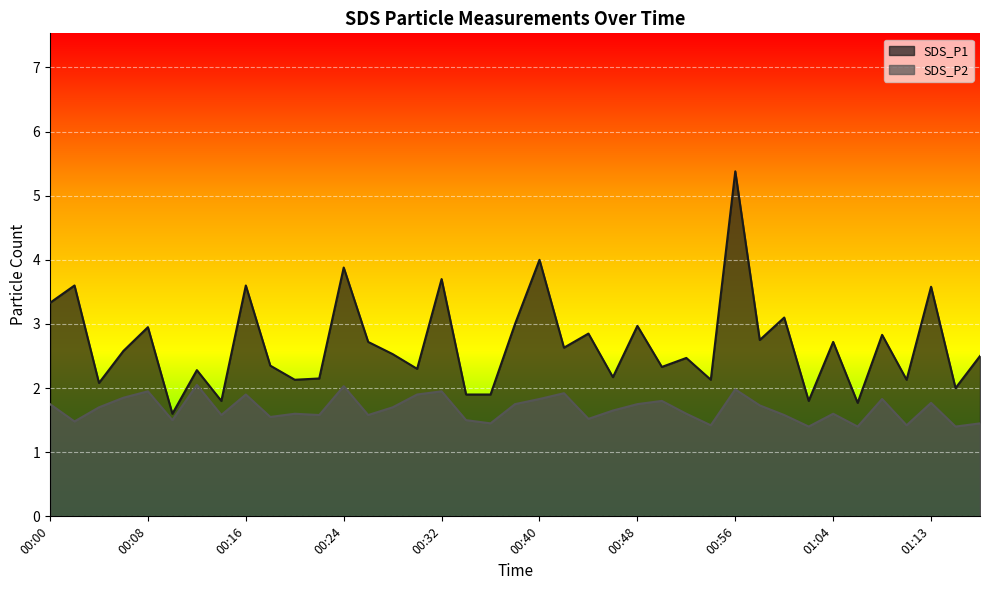

What is the value of the SDS_P2 point at the 14th from the left?

1.6